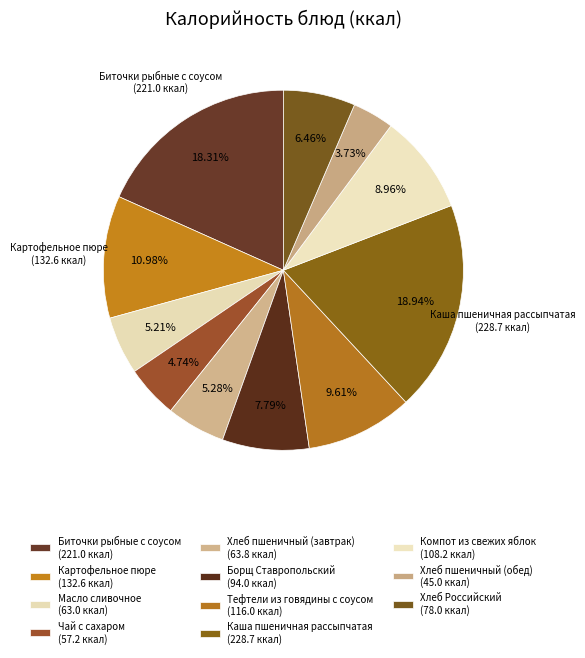

How many segments does this pie chart have?

11